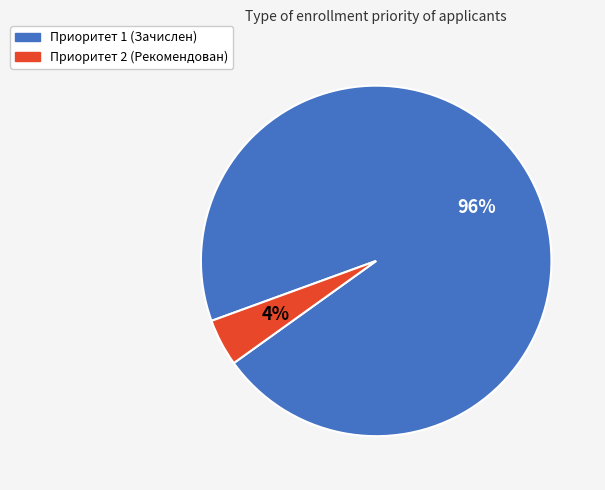

Which has a higher value, Приоритет 2 (Рекомендован) or Приоритет 1 (Зачислен)?

Приоритет 1 (Зачислен)